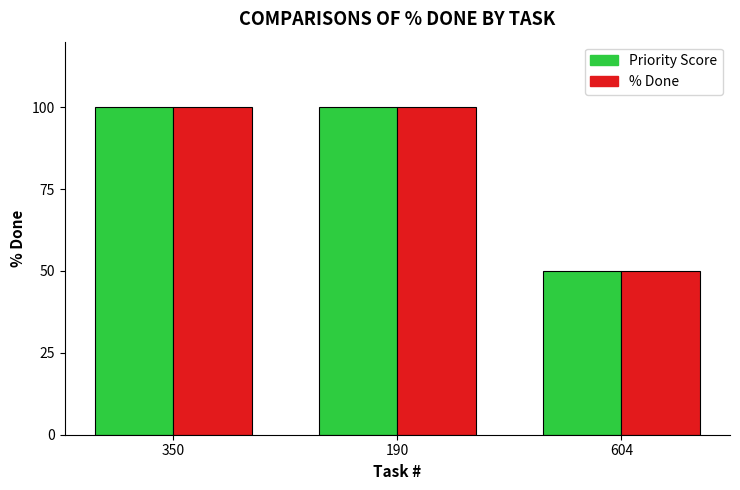

What is the approximate value of % Done at 350?

100